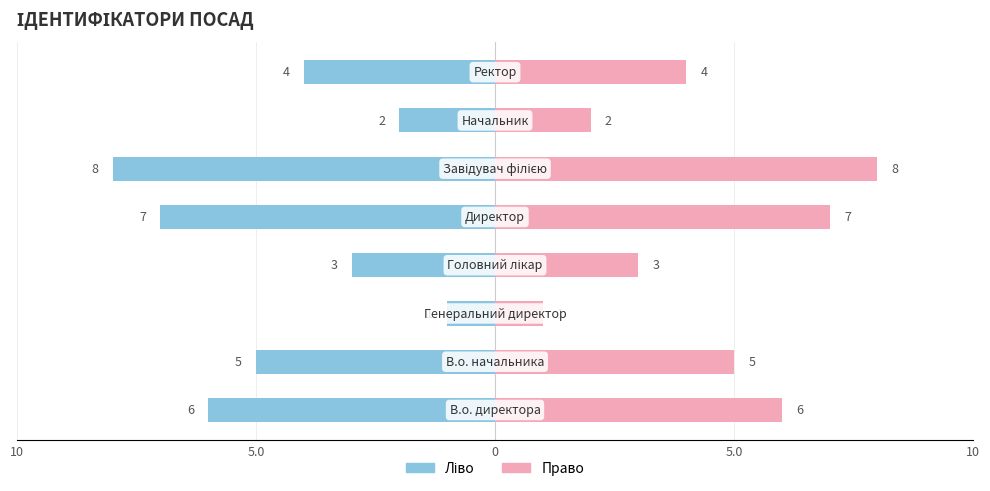

At how many categories does at least one series exceed 2?

6